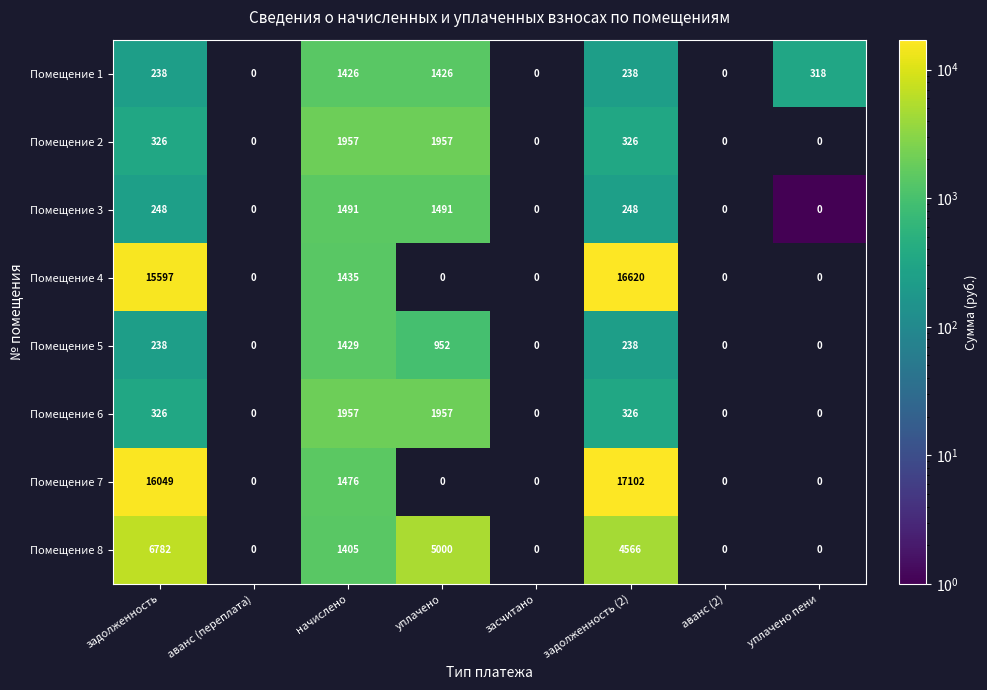

What is the difference between the highest and lowest values at задолженность?

15811